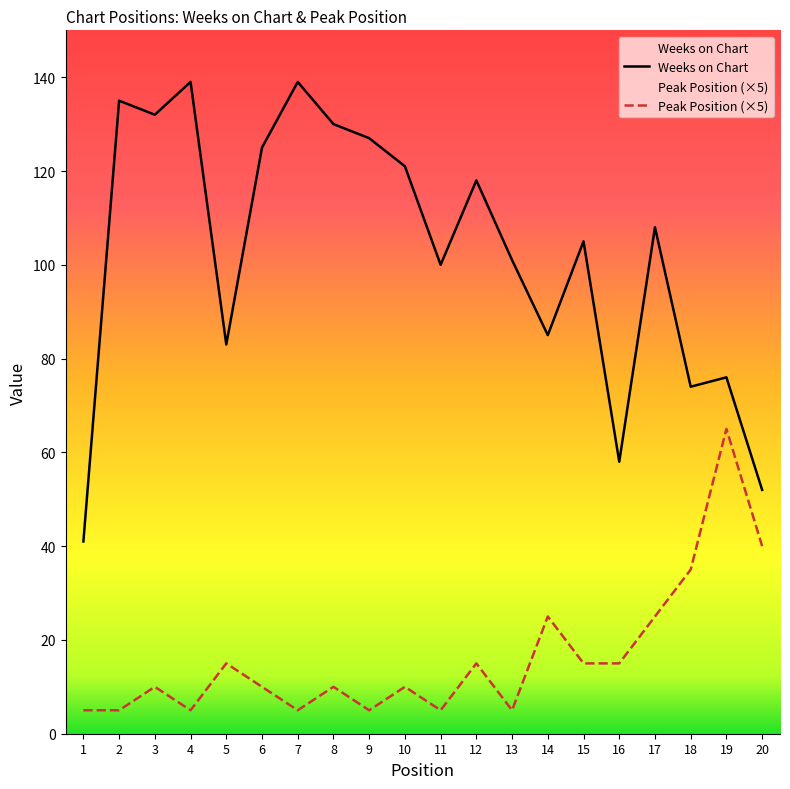

How many values in the Weeks on Chart series are below 108?

10